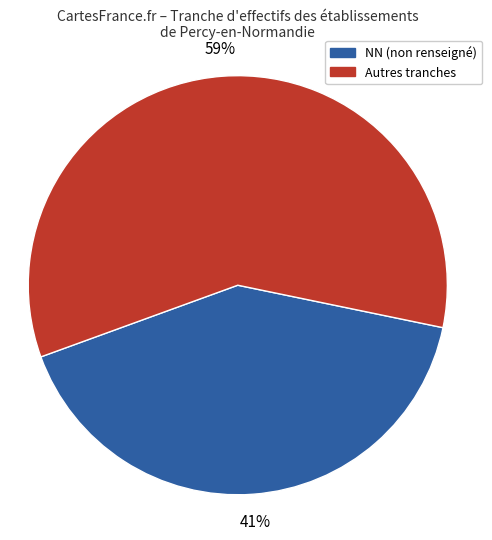

Does any single category account for the majority?

Yes